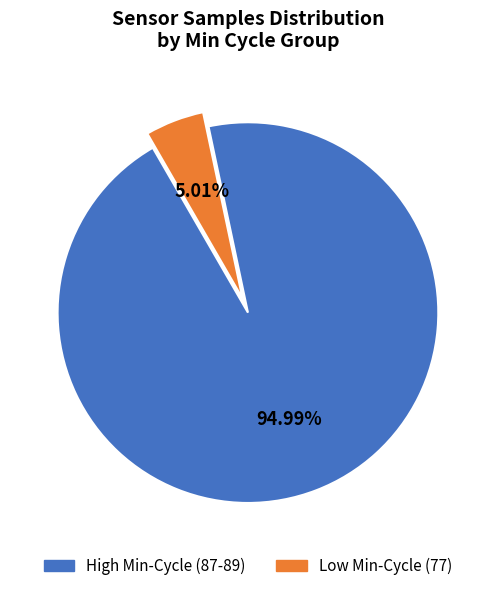

Is there any slice that represents more than half of the pie?

Yes